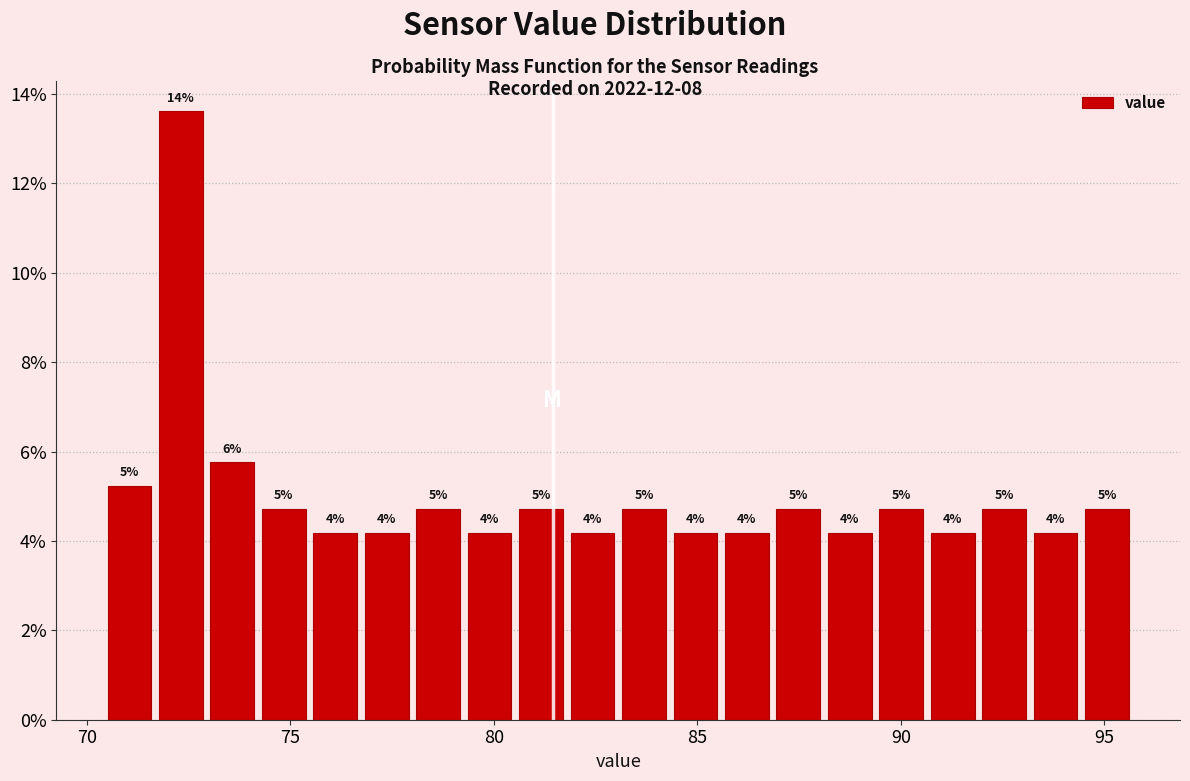

Around what value on the x-axis is the tallest bar? Give the approximate position of its centre, as read against the axis.

72.5